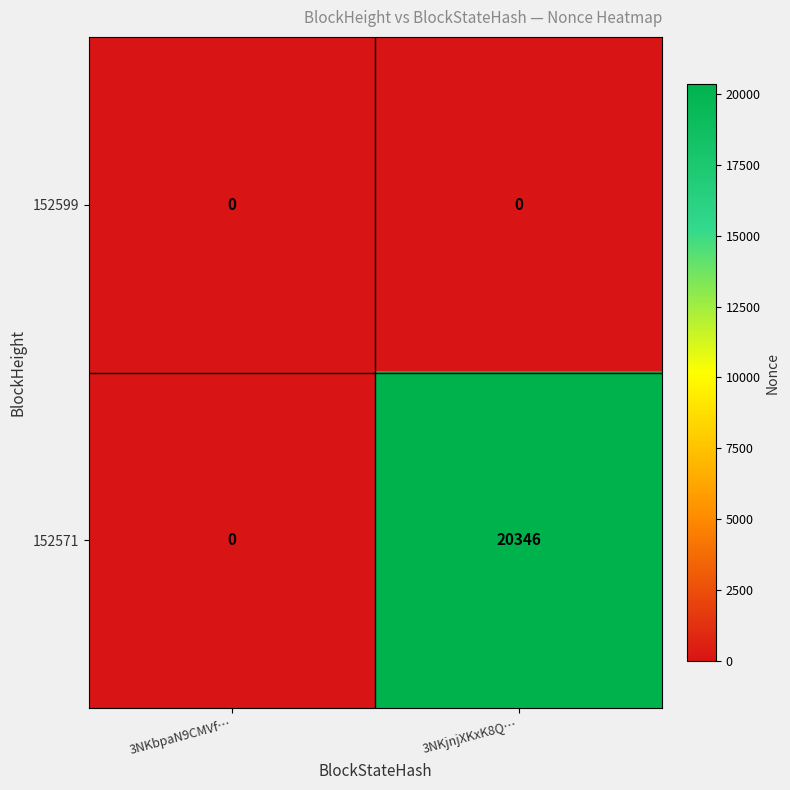

What is the average value of the 152571 series?

10173